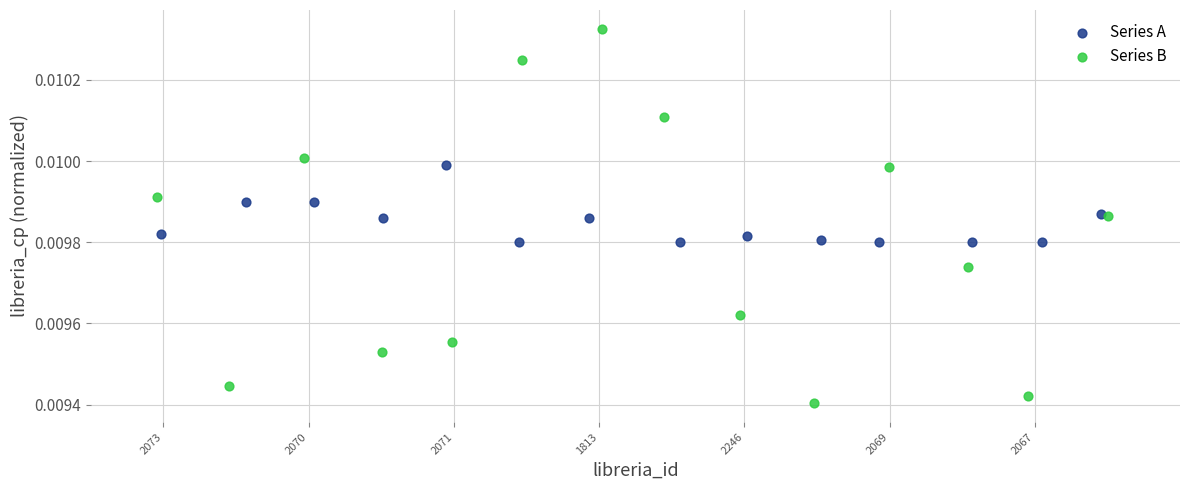

Which series has the widest spread of Y values?

Series B